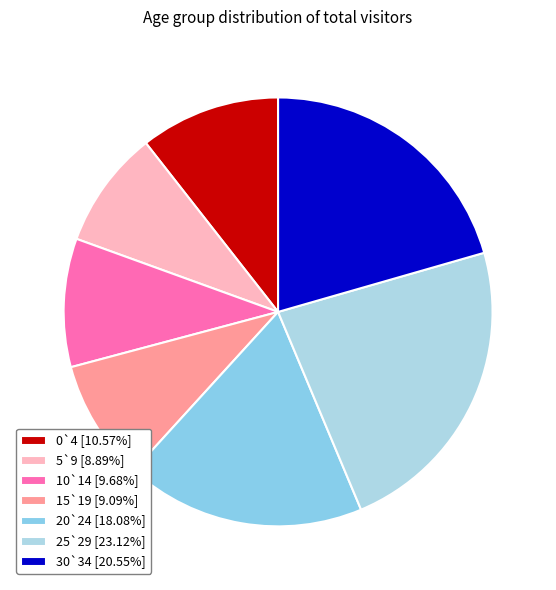

Count the number of slices in the pie.

7